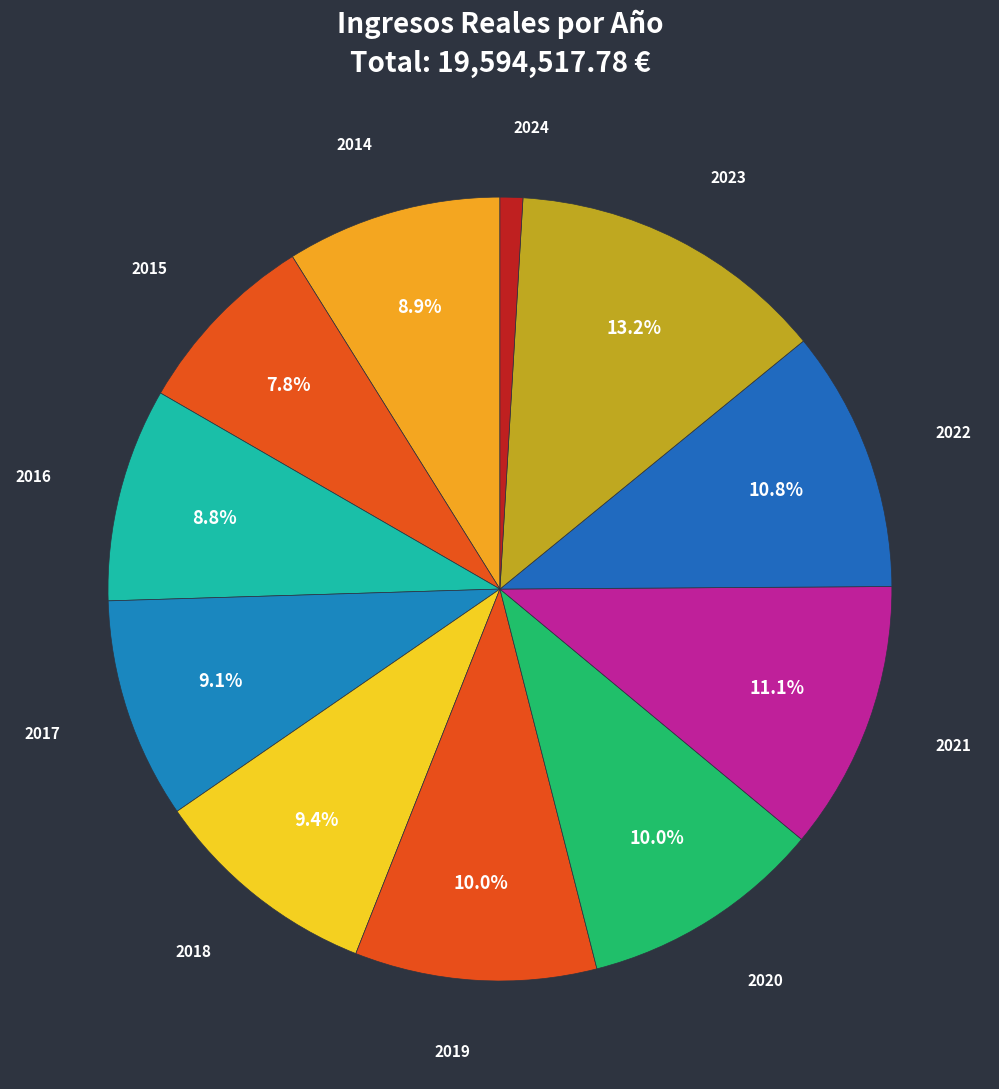

The 2017 slice represents 1% of the pie. True or false?

False